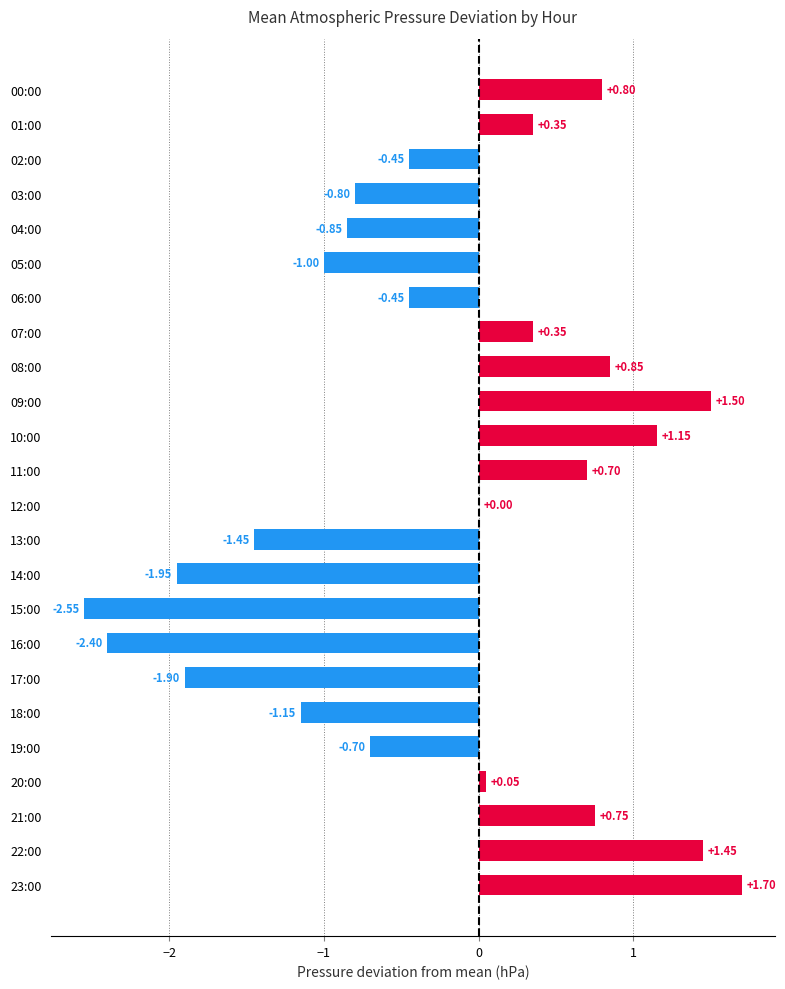

What is the sum of the values at 03:00 and 05:00?

-1.8